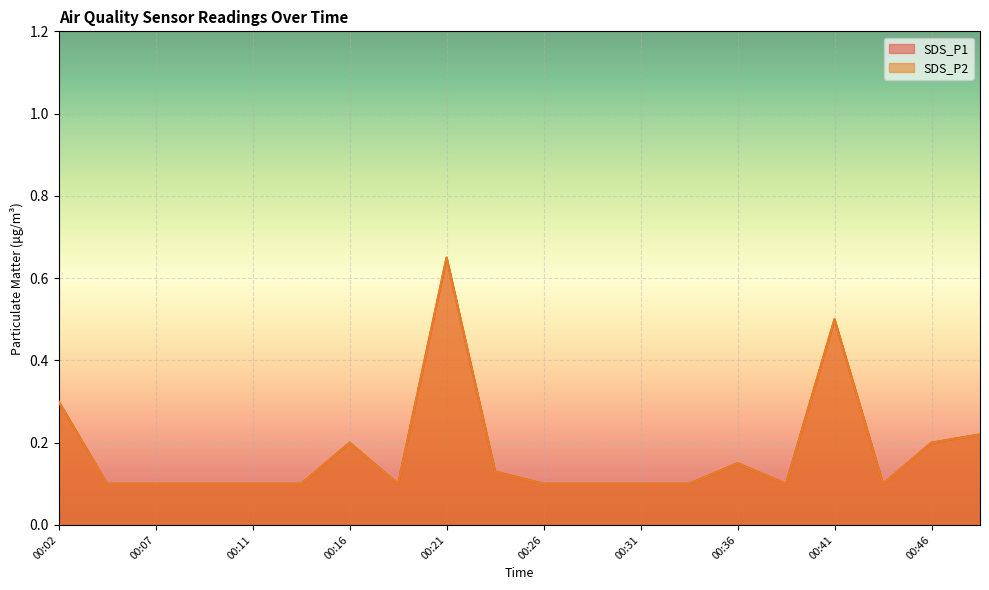

Reading left to right, transcribe all the data shown in this chart.

SDS_P1: 0.3	0.1	0.1	0.1	0.1	0.1	0.2	0.1	0.7	0.1	0.1	0.1	0.1	0.1	0.1	0.1	0.5	0.1	0.2	0.2
SDS_P2: 0.3	0.1	0.1	0.1	0.1	0.1	0.2	0.1	0.7	0.1	0.1	0.1	0.1	0.1	0.1	0.1	0.5	0.1	0.2	0.2